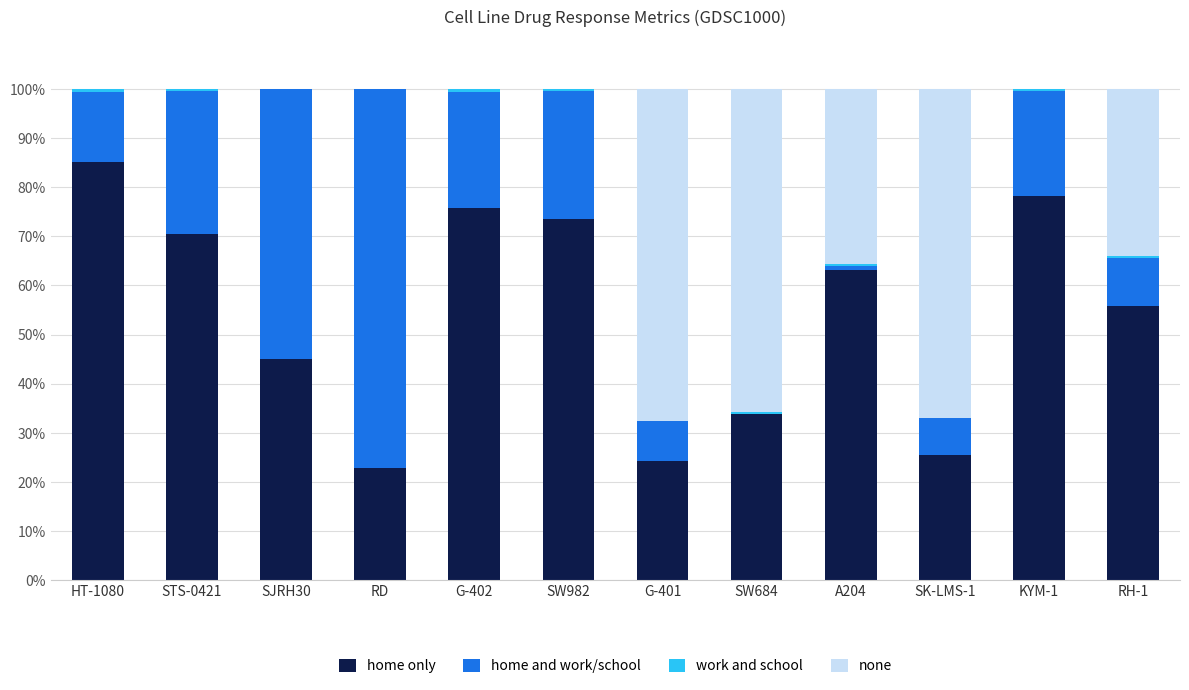

What is the maximum value for home only?

85.0